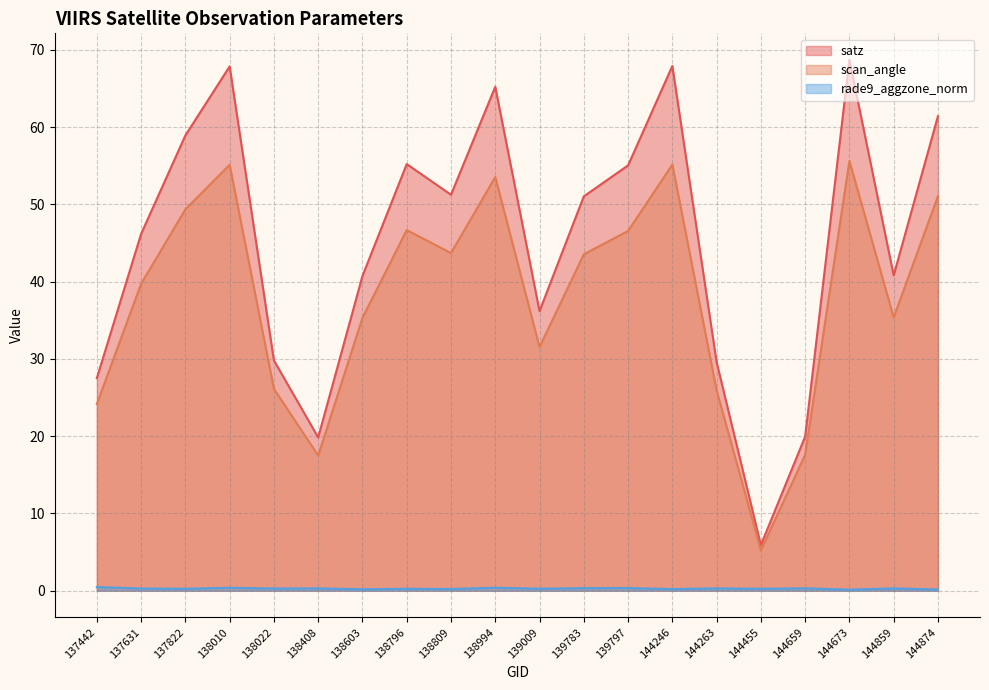

Which label corresponds to the largest value in the chart?

144673